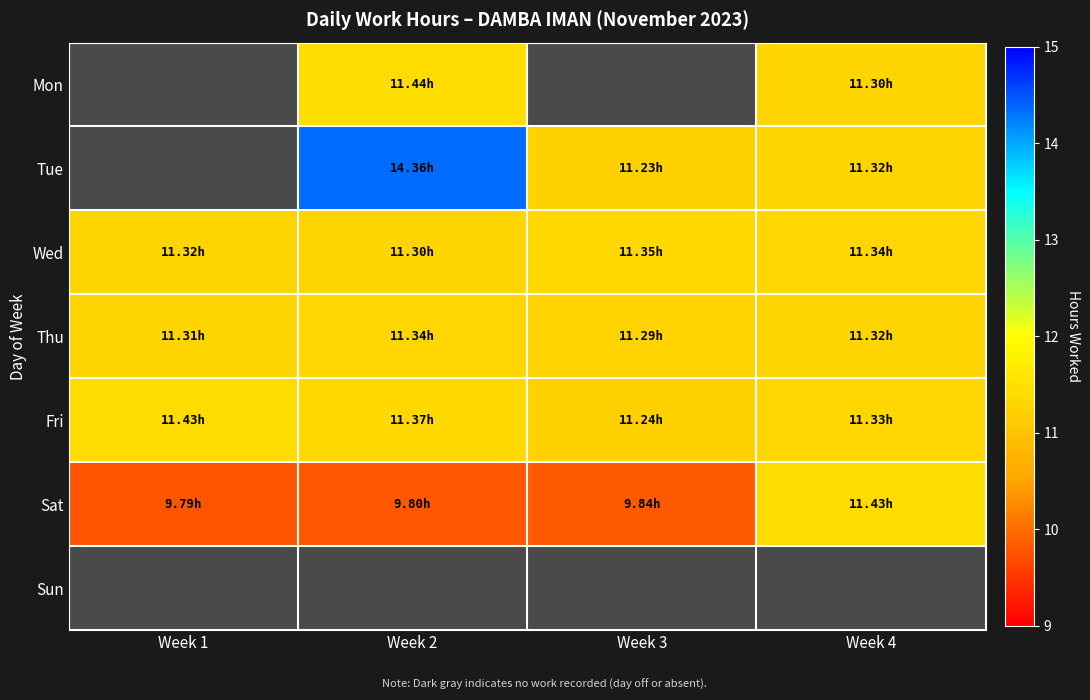

What is the difference between the maximum and minimum values in the Thu series?

0.1